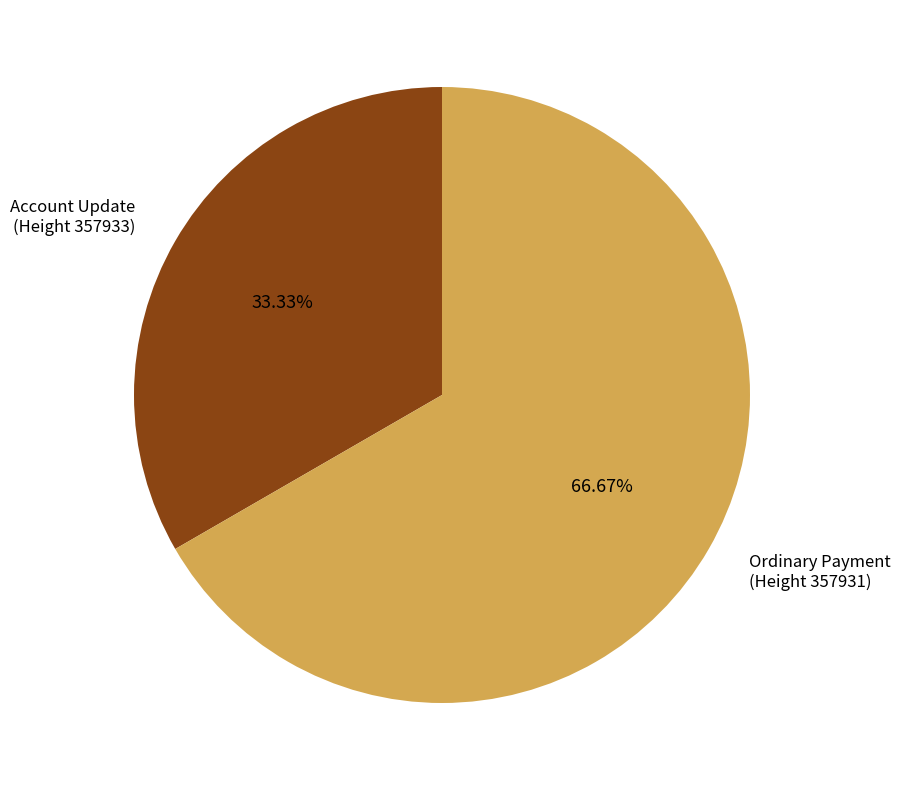

Rank the categories by value from highest to lowest.

Ordinary Payment (Height 357931), Account Update (Height 357933)